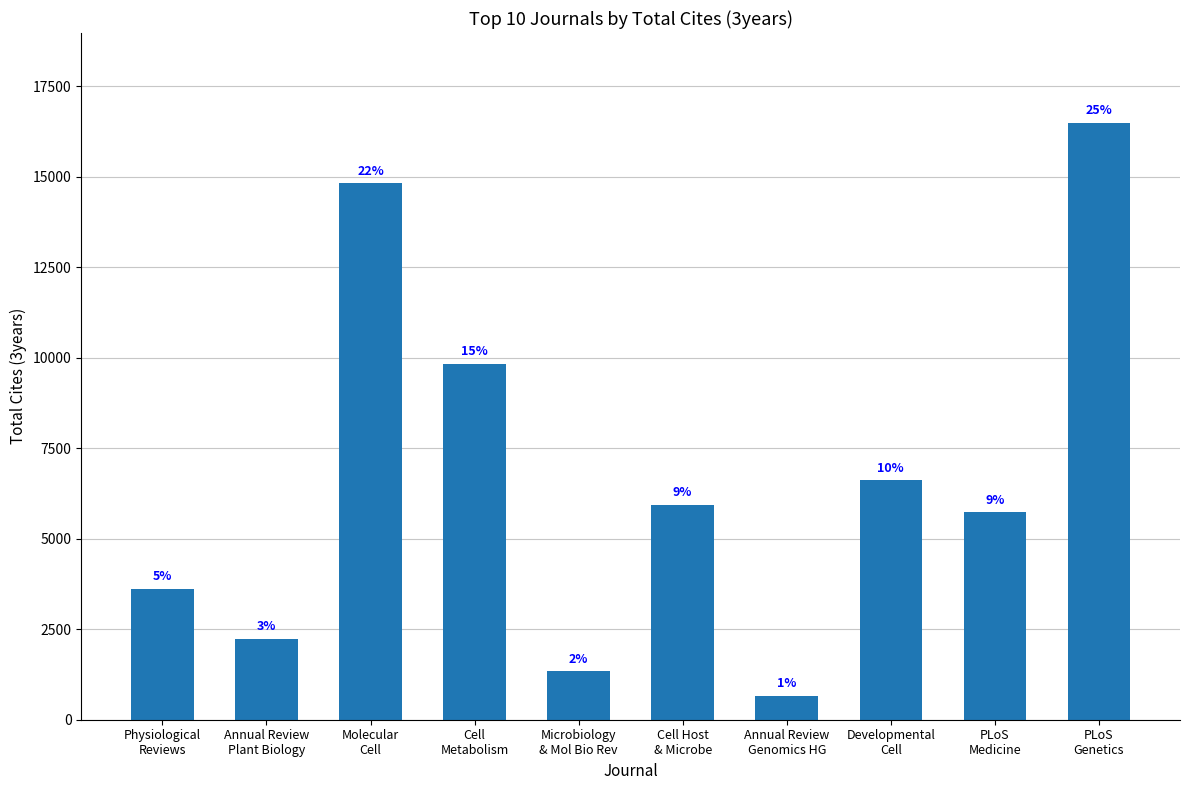

How many bars are there in total?

10